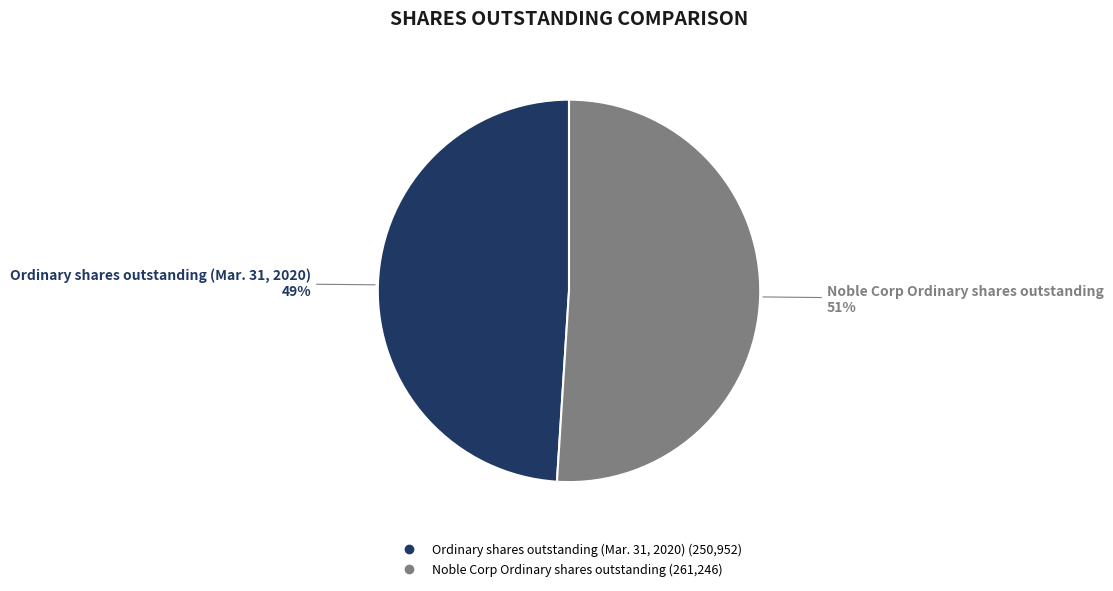

Is the sum of Ordinary shares outstanding (Mar. 31, 2020) and Noble Corp Ordinary shares outstanding greater than half?

Yes